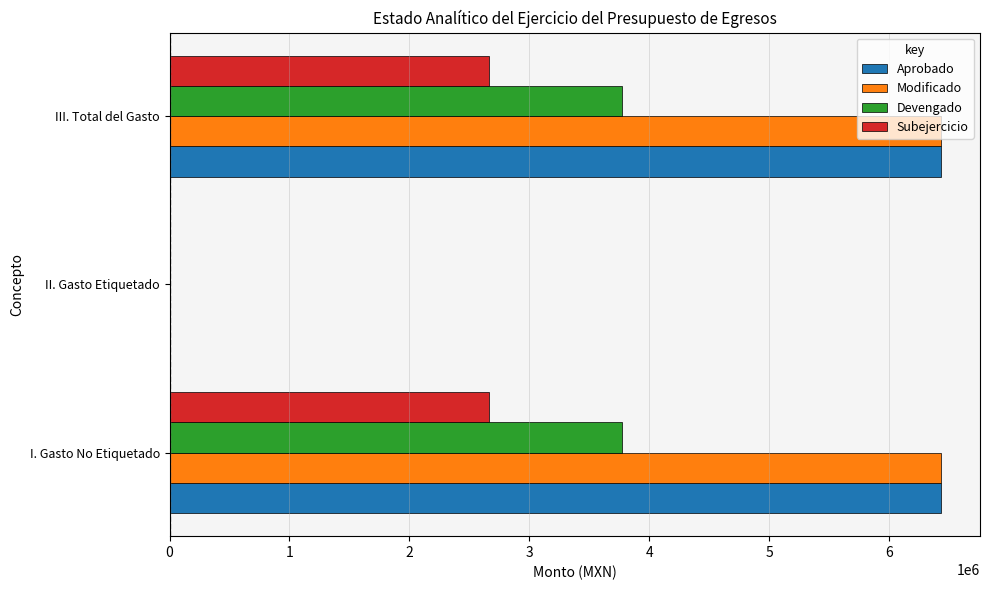

What is the sum of all Devengado values?

7546297.1